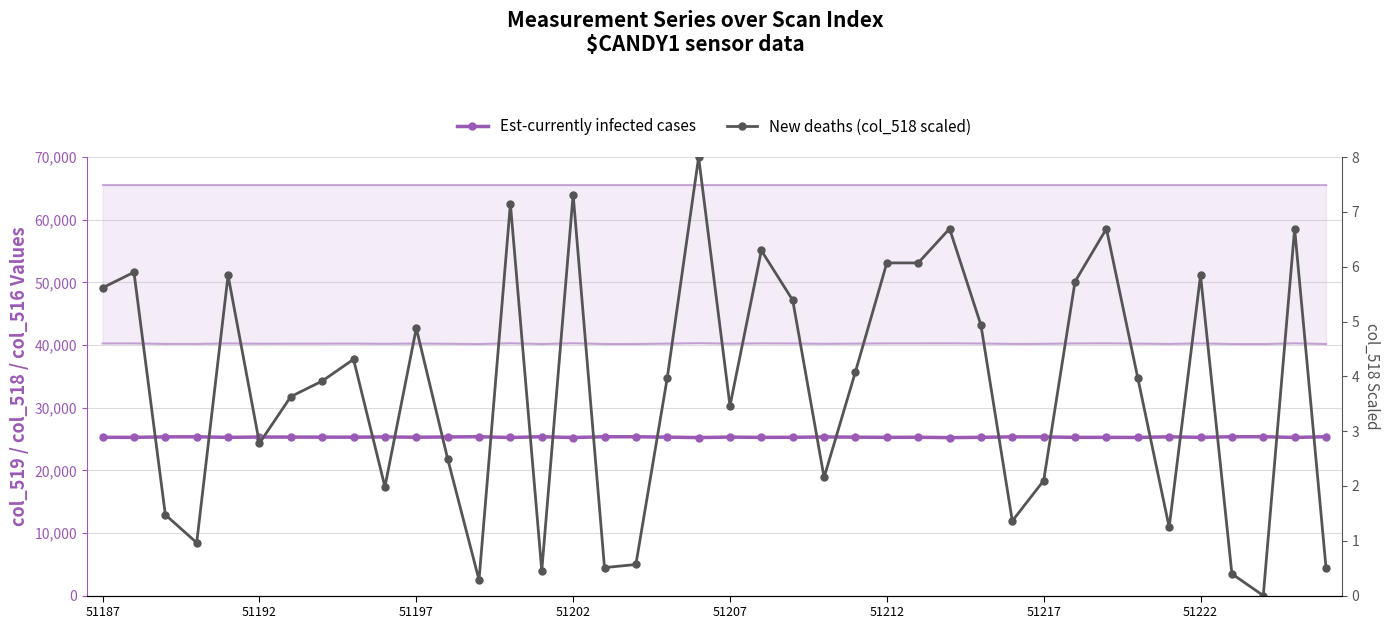

True or false: New deaths (col_518 scaled) and Est-currently infected cases cross at least once.

False